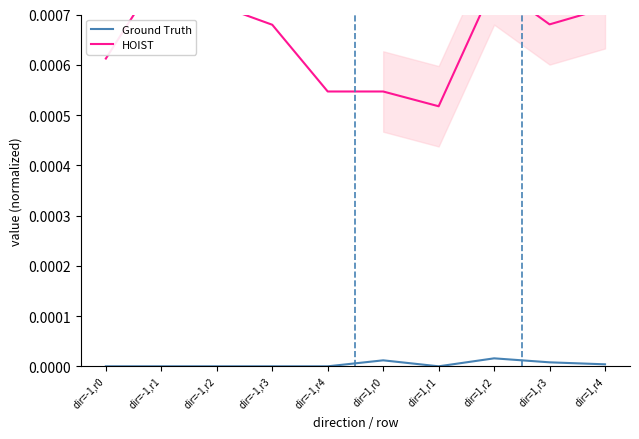

At dir=1,r0, list the series in order from smallest to largest.

Ground Truth, HOIST